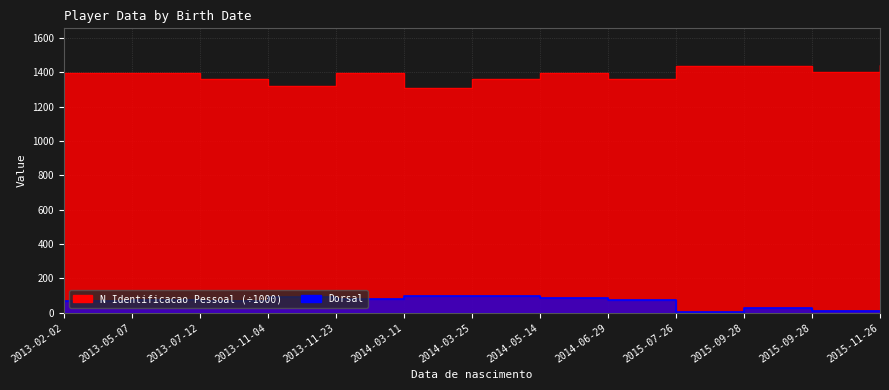

What is the sum of all N Identificacao Pessoal values?

18003.7